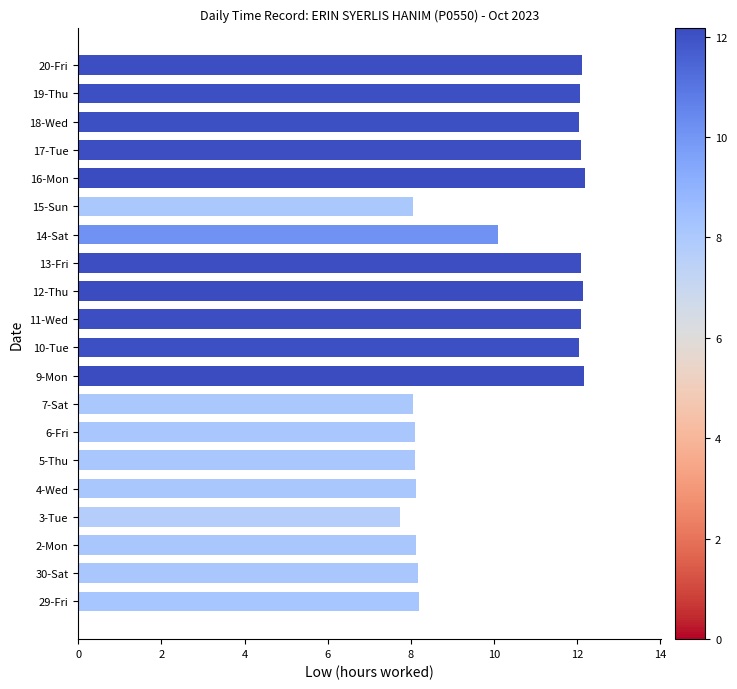

The chart shows a value of 12.8 at 6-Fri. True or false?

False